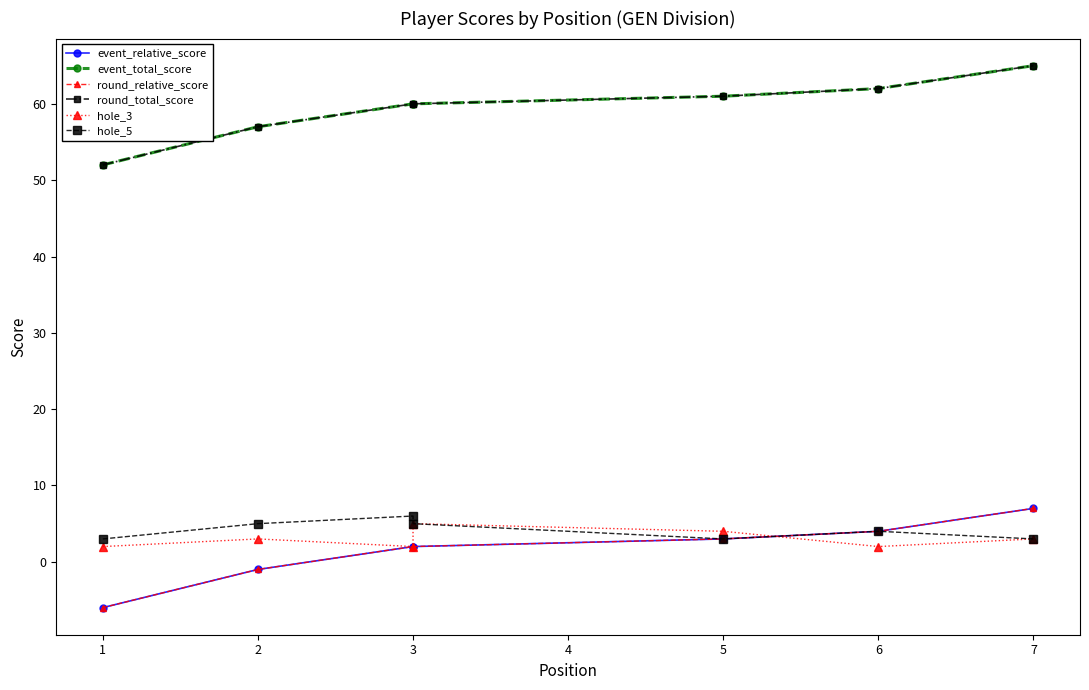

True or false: event_relative_score and hole_5 cross at least once.

False